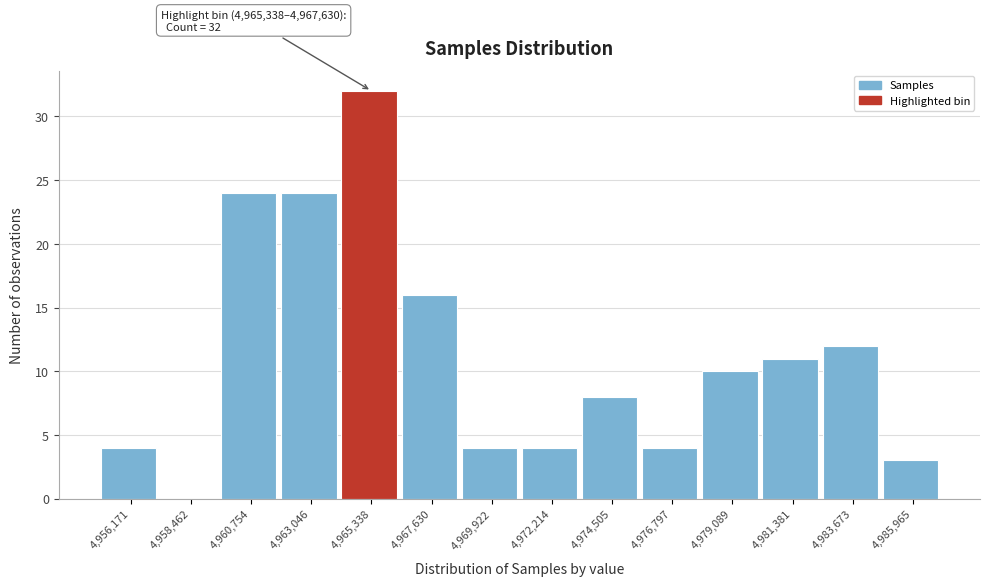

Reading left to right, list all the values displayed in this chart.

4,956,171=4	4,958,462=0	4,960,754=24	4,963,046=24	4,965,338=32	4,967,630=16	4,969,922=4	4,972,214=4	4,974,505=8	4,976,797=4	4,979,089=10	4,981,381=11	4,983,673=12	4,985,965=3